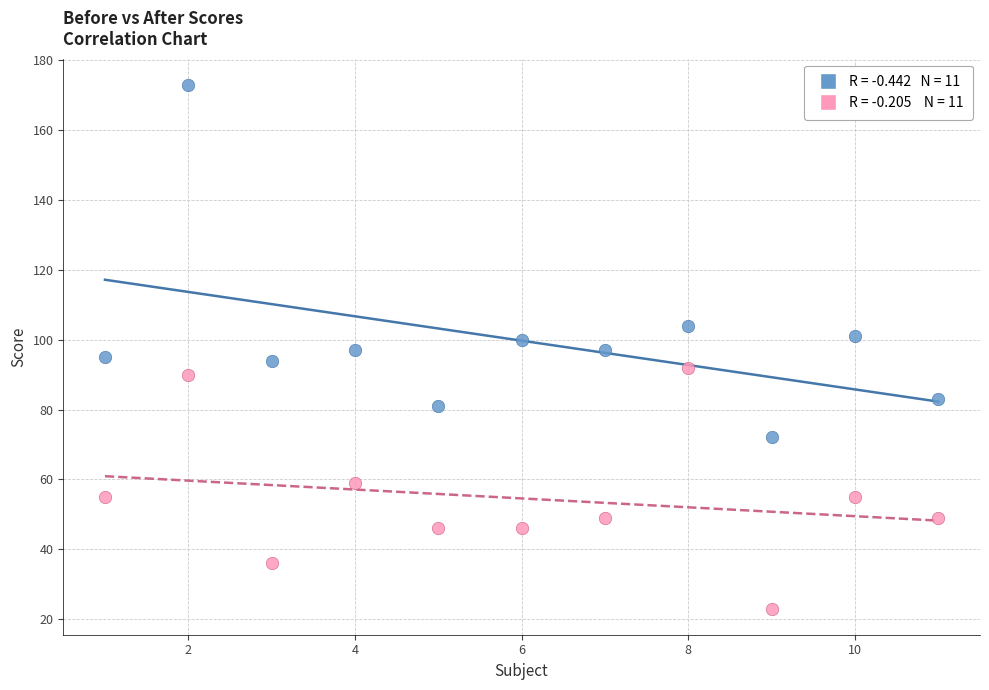

Across all data points, what is the range of X values (max minus min)?

10